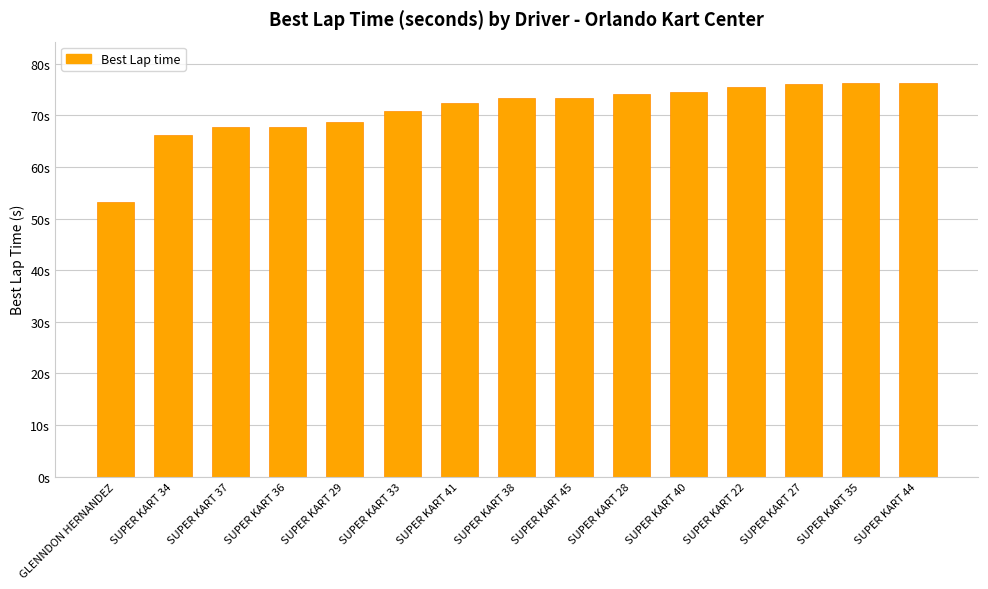

What is the smallest value displayed?

53.1